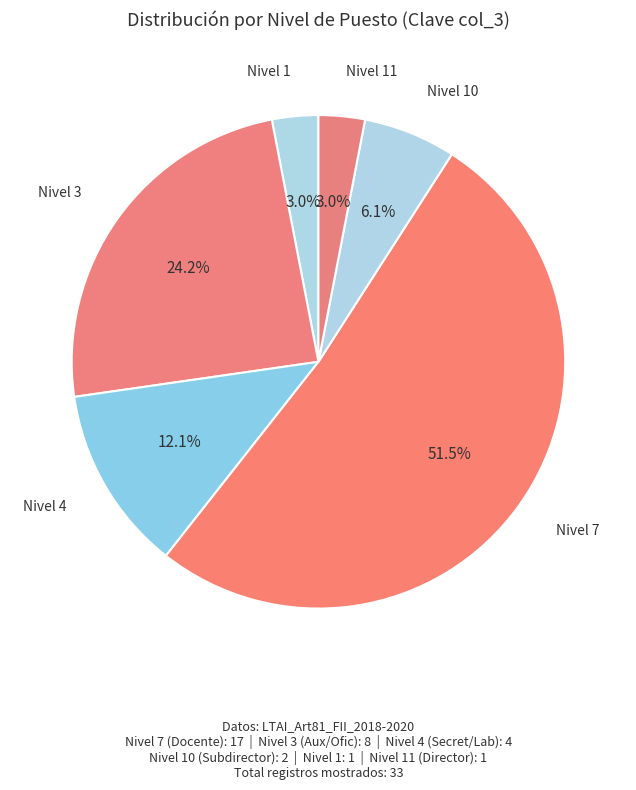

Does Nivel 10 represent more than half of the total?

No